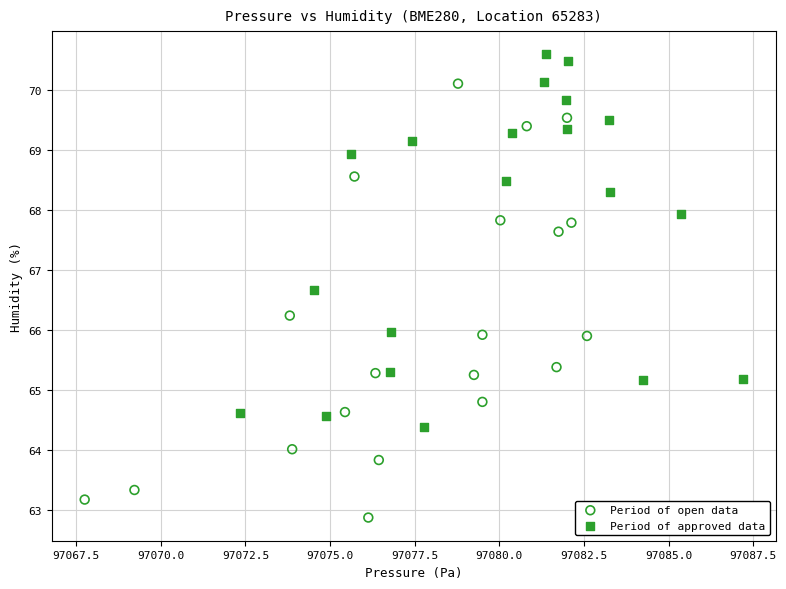

What are all the series names shown in the legend?

Period of open data, Period of approved data